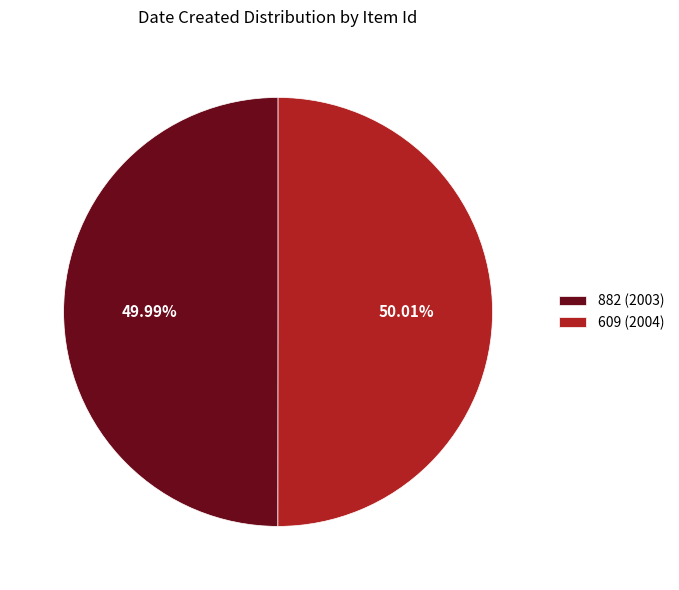

What is the ratio of the value at 609 to the value at 882?

1.0